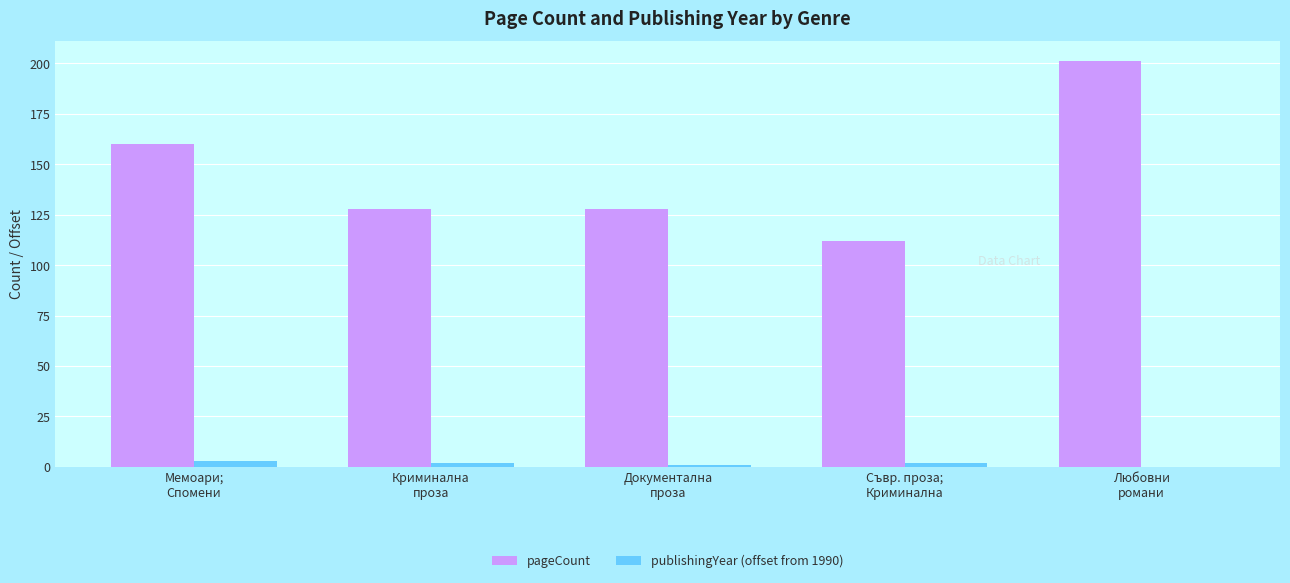

What is the total value across all series at Съвр. проза;
Криминална?

114